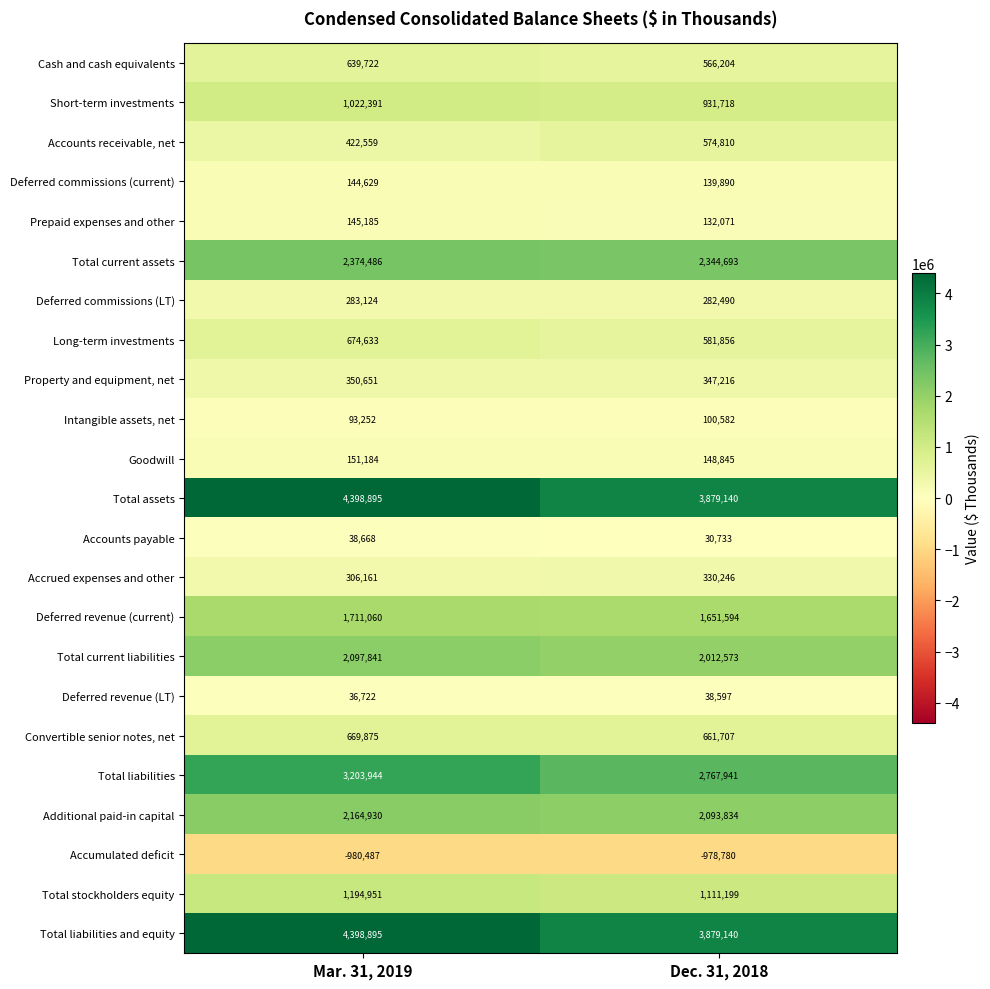

At which category is the sum across all series the highest?

Mar. 31, 2019